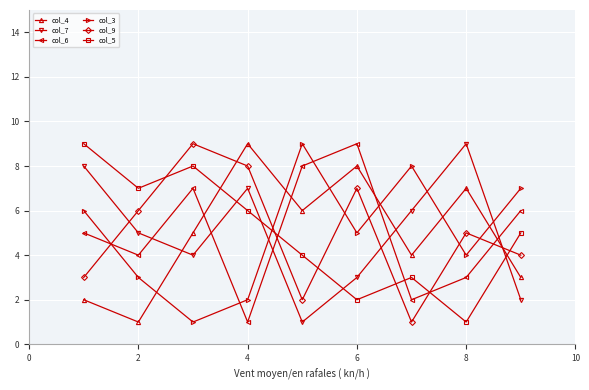

True or false: col_6 has more than 0 interior local peaks.

True